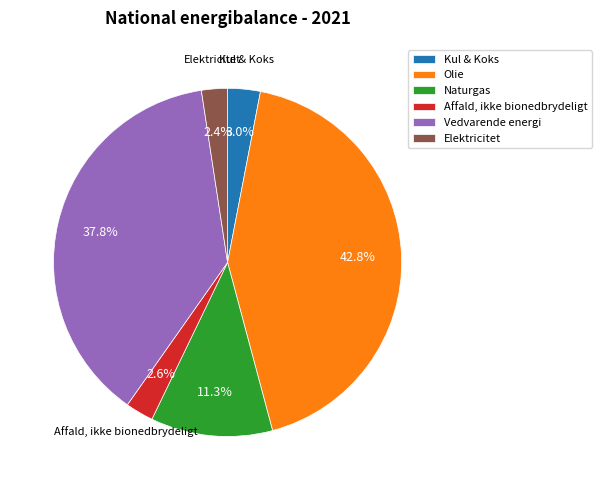

To the nearest percent, what percentage of the pie is Elektricitet?

2%